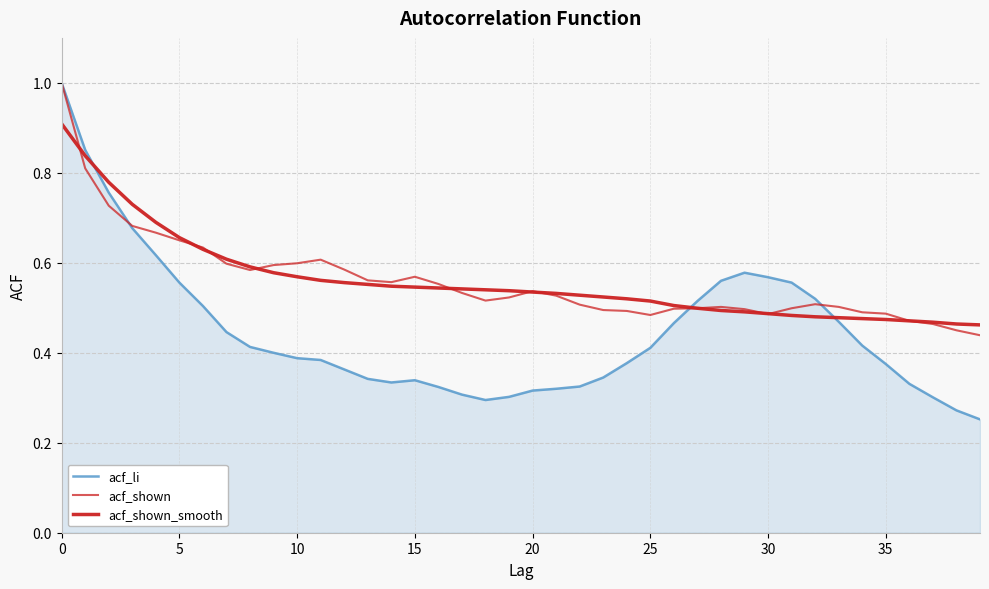

How many acf_shown_smooth values are between 0 and 1?

40